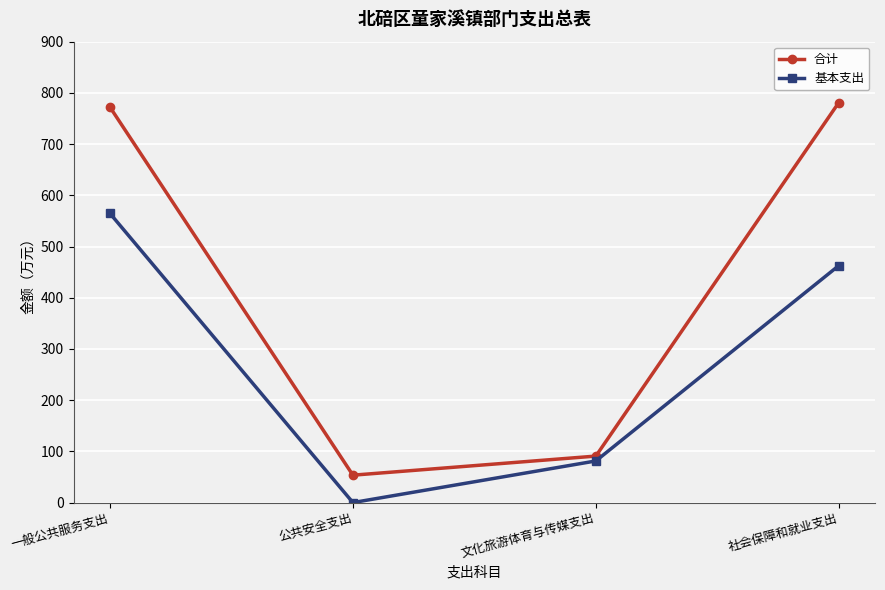

Does the chart display data point markers on the line(s)?

Yes